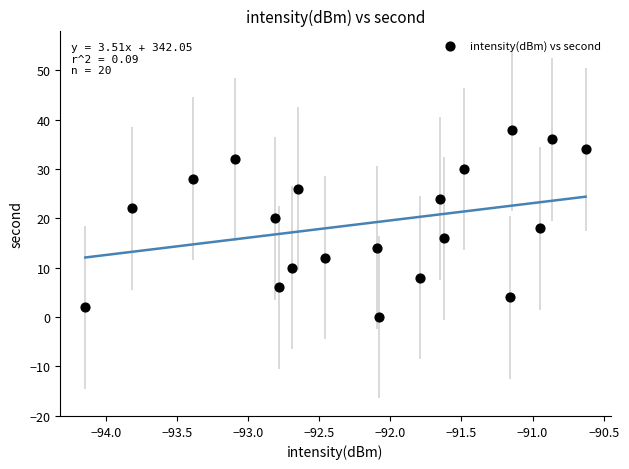

What is the range of Y values (max minus min)?

38